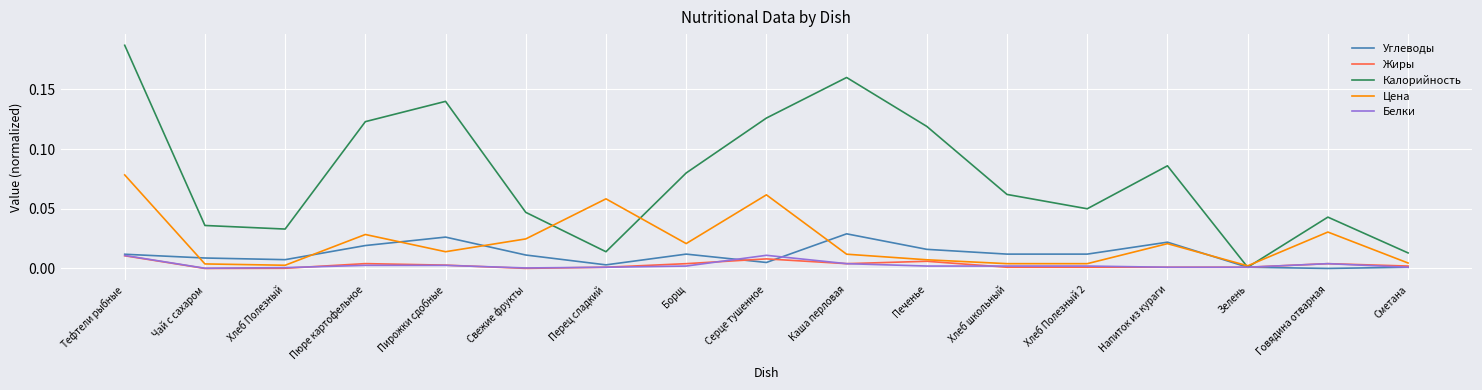

Which series has the widest spread of values?

Калорийность